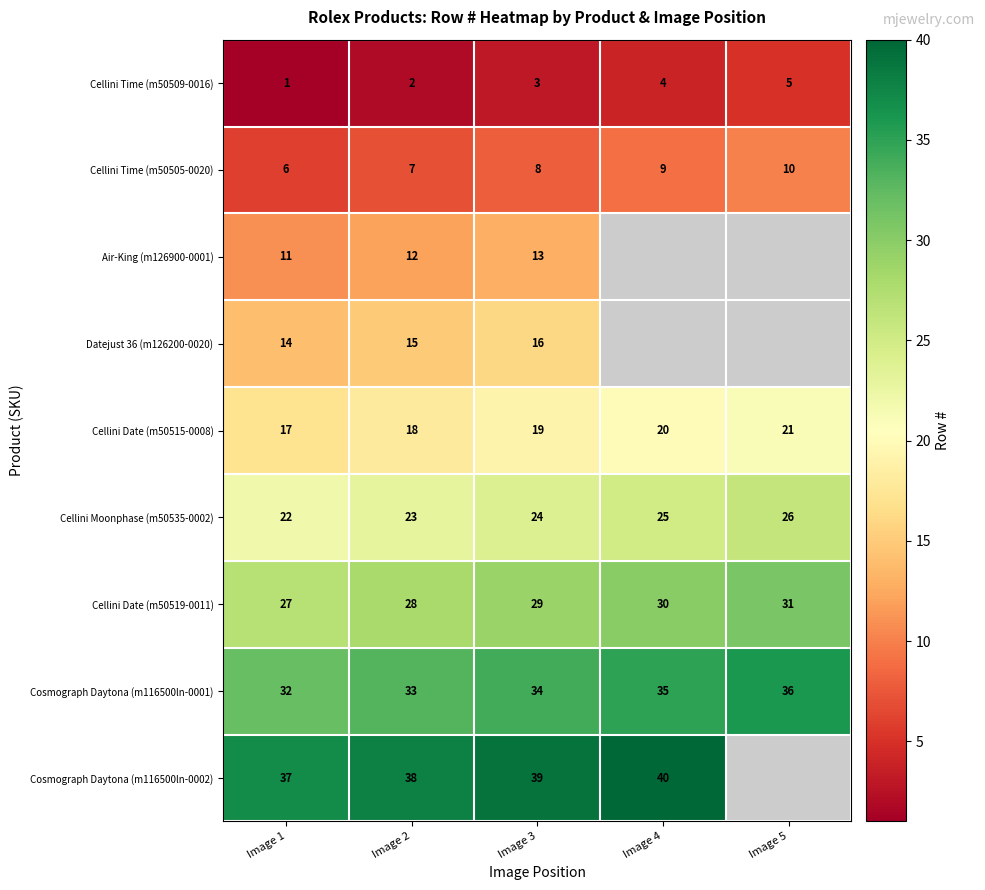

What is the difference between the highest and lowest values at Image 2?

36